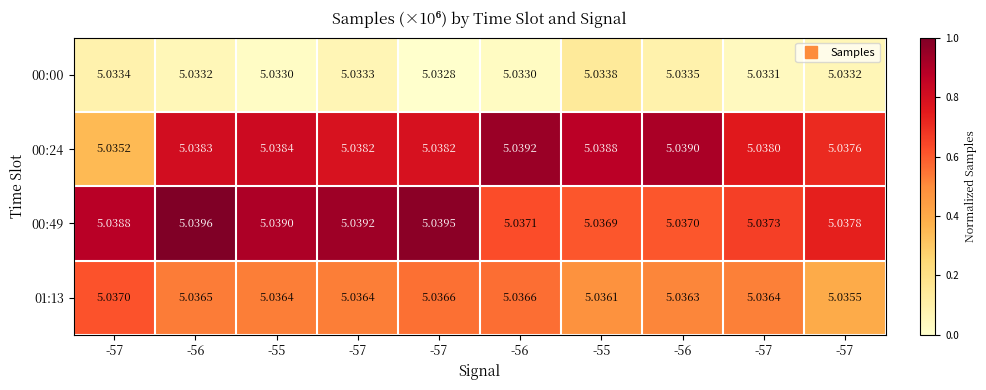

How many categories are shown in the chart?

10